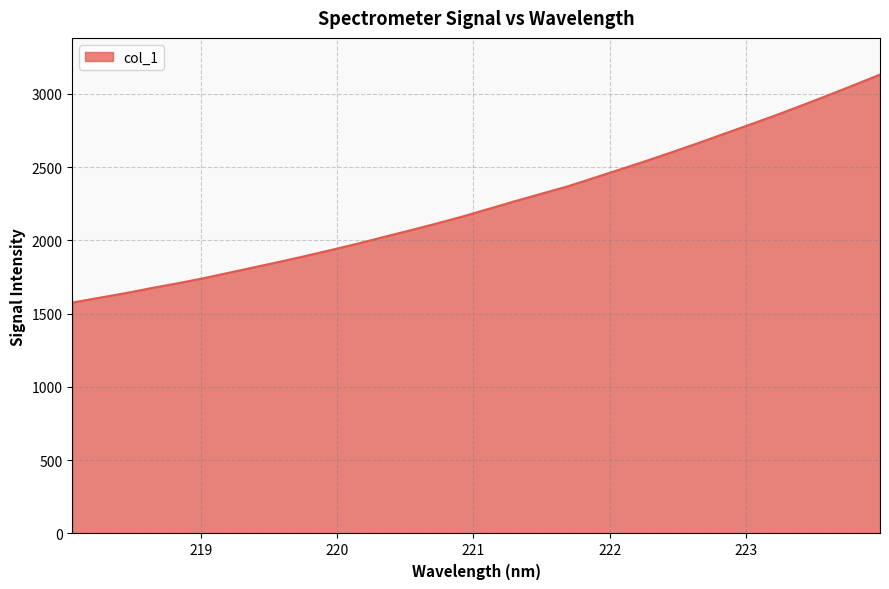

What is the greatest value displayed?

3130.6